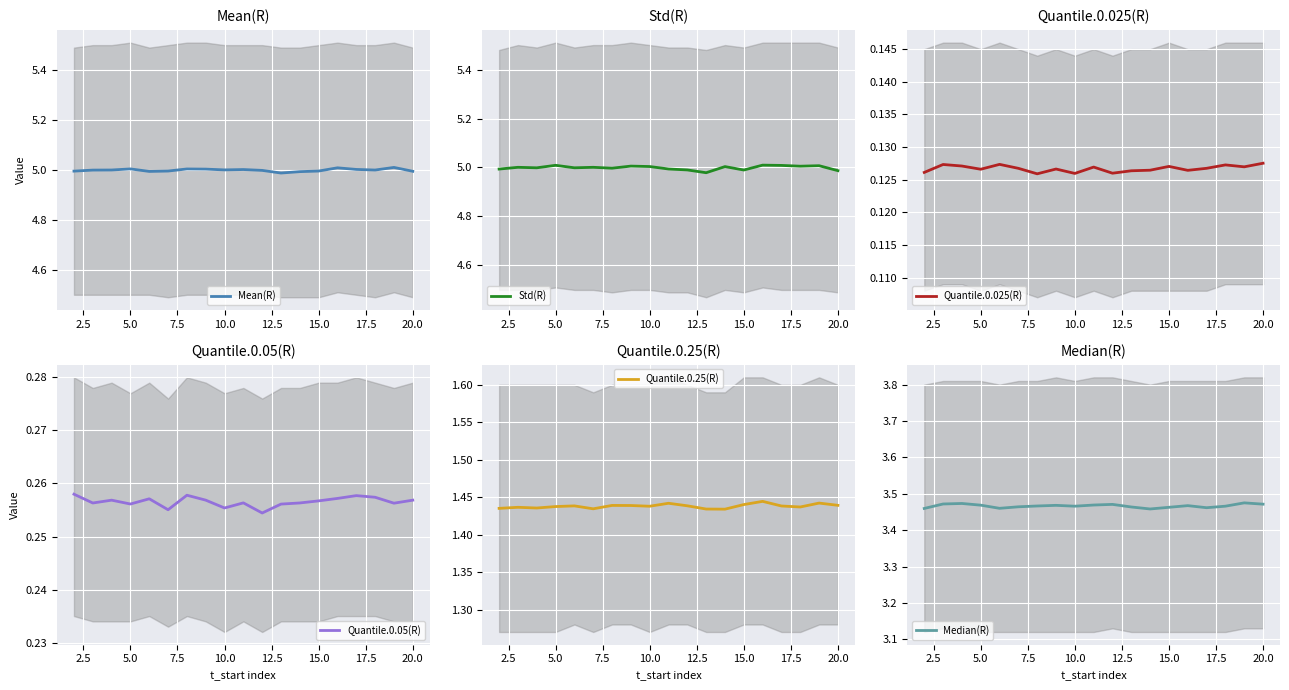

The Mean(R) series shows 1.4 at 10.0. True or false?

False